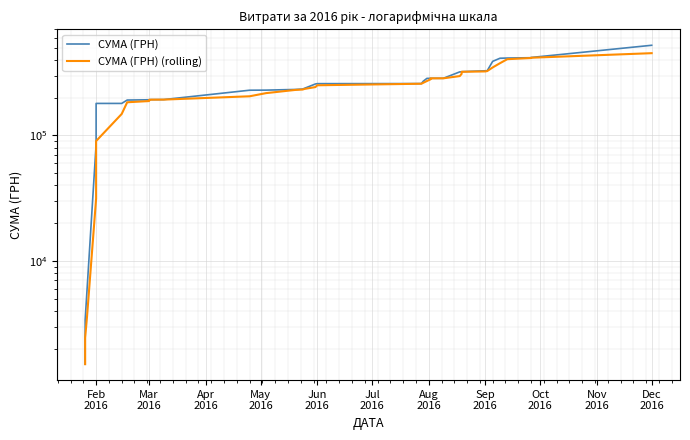

True or false: СУМА (ГРН) (rolling) and СУМА (ГРН) intersect in this chart.

False